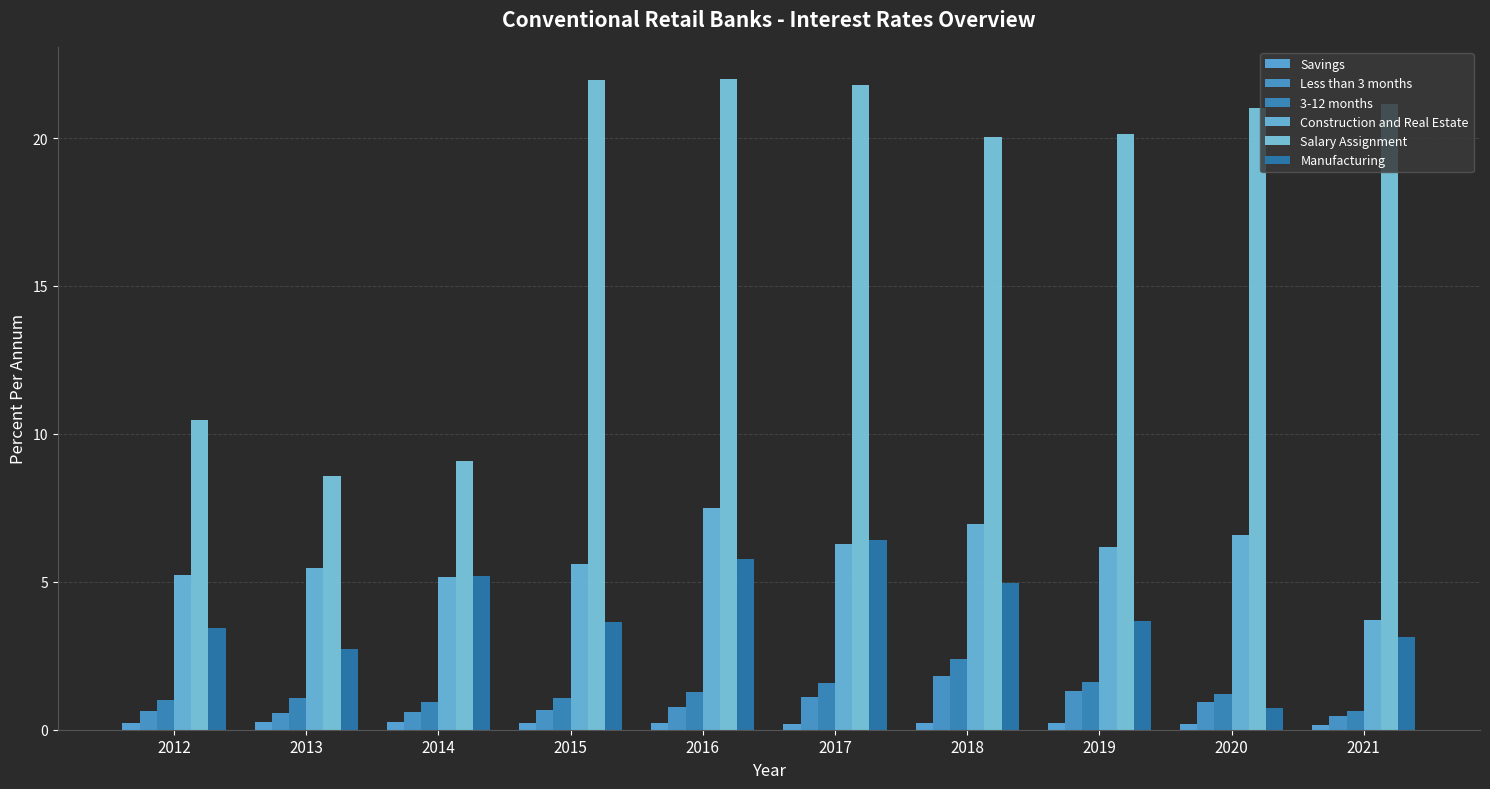

Which category has the highest value in the 3-12 months series?

2018